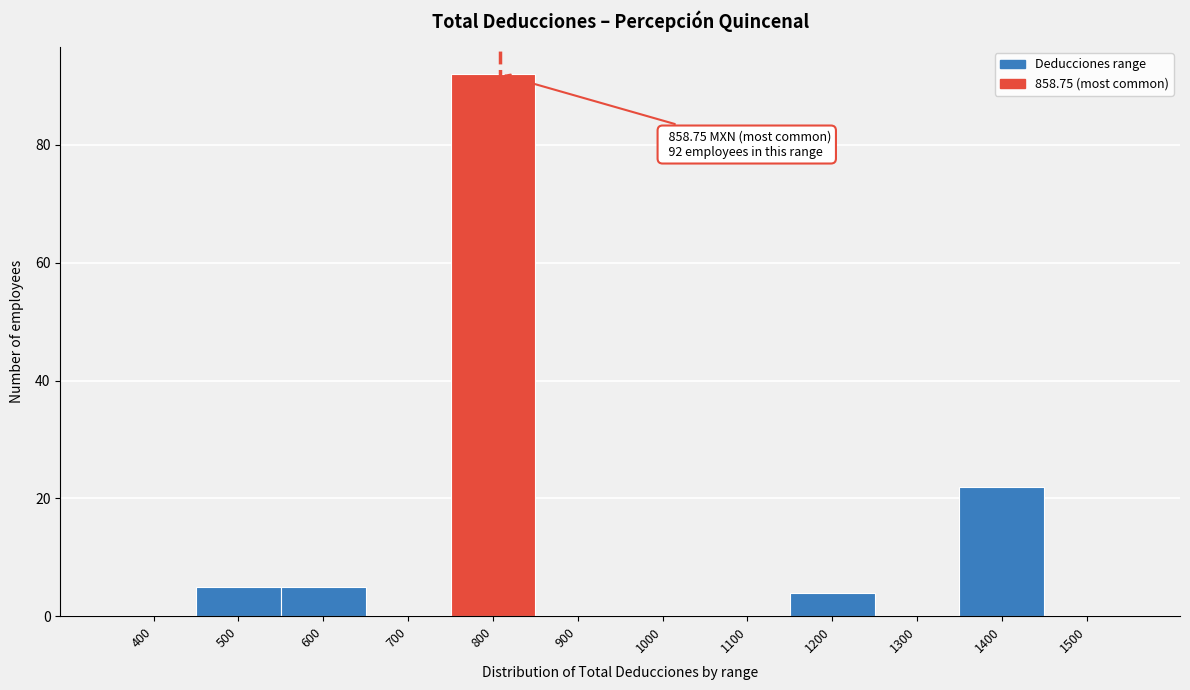

Reading left to right, what are all the values shown in this chart?

400=0	500=5	600=5	700=0	800=92	900=0	1000=0	1100=0	1200=4	1300=0	1400=22	1500=0